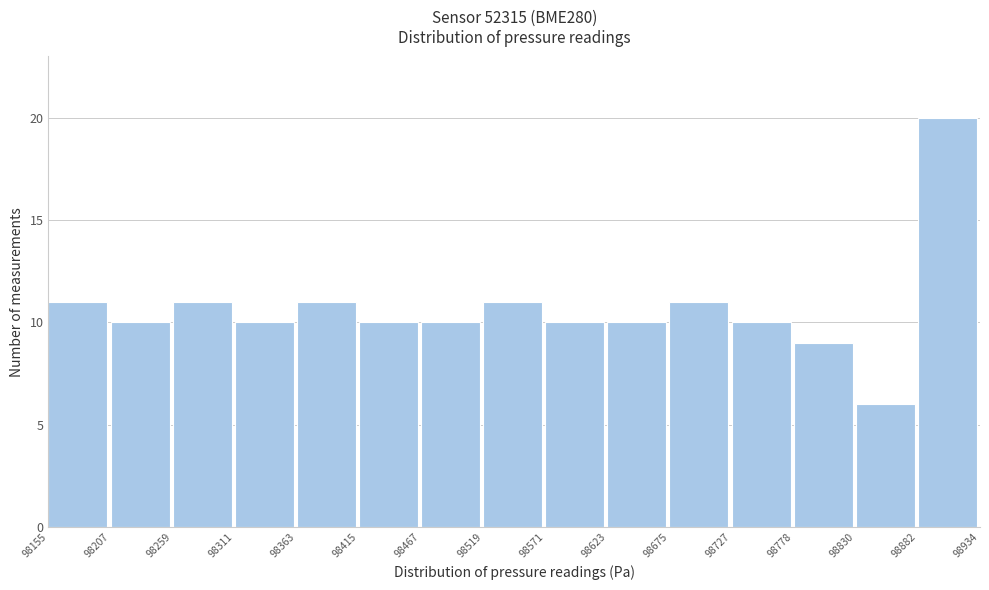

Reading left to right, list every bar in this chart as the range it spans on the x-axis followed by its height. The values are not printed on the chart, so give them approximately, as read against the axis.

98155 to 98207: 11
98207 to 98259: 10
98259 to 98311: 11
98311 to 98363: 10
98363 to 98415: 11
98415 to 98467: 10
98467 to 98519: 10
98519 to 98571: 11
98571 to 98623: 10
98623 to 98675: 10
98675 to 98727: 11
98727 to 98778: 10
98778 to 98830: 9
98830 to 98882: 6
98882 to 98934: 20